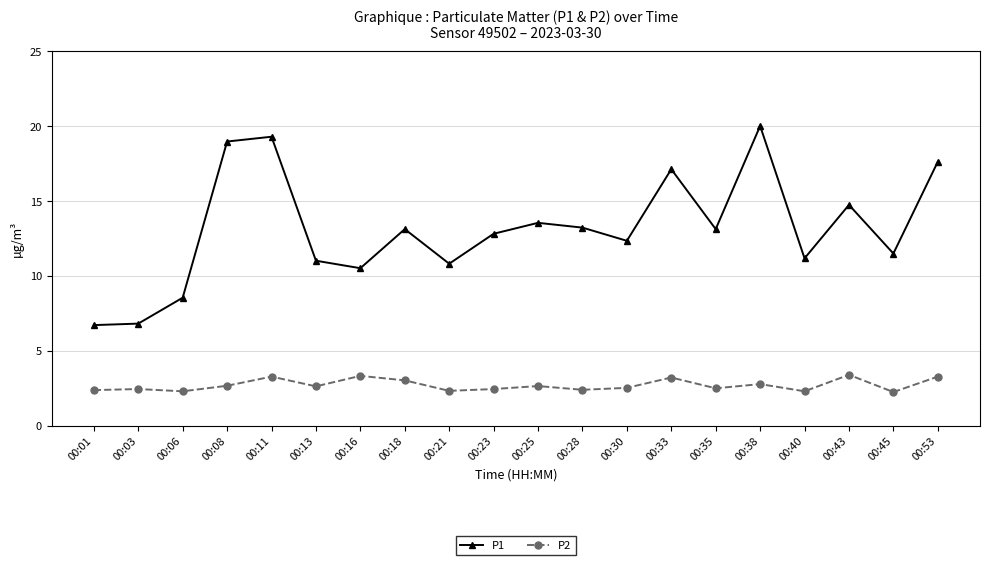

What is the value of the P1 point at the 16th from the left?

20.0